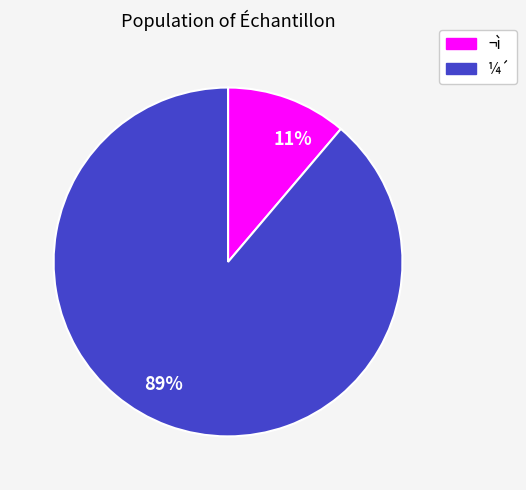

To the nearest percent, what is the average slice percentage?

50%